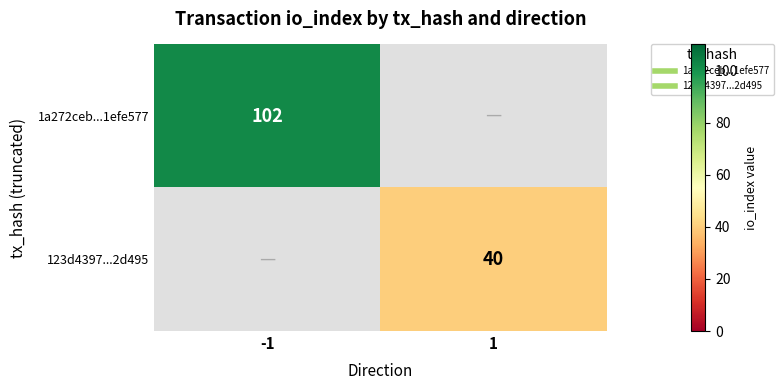

Between 1 and -1, which is larger?

-1